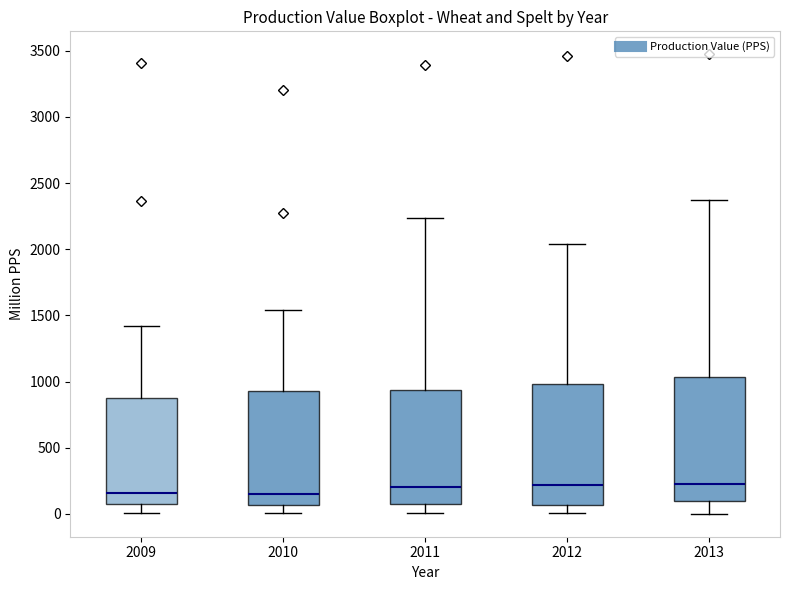

Reading left to right, read every box against the y-axis: the position of its median line, the range the box covers, and the ends of its whiskers. The values are not printed on the chart, so give them approximately, as read against the axis.

2009: median 150, box 50 to 900, whiskers 0 to 1400
2010: median 150, box 50 to 950, whiskers 0 to 1550
2011: median 200, box 50 to 950, whiskers 0 to 2250
2012: median 200, box 50 to 1000, whiskers 0 to 2050
2013: median 250, box 100 to 1050, whiskers 0 to 2350